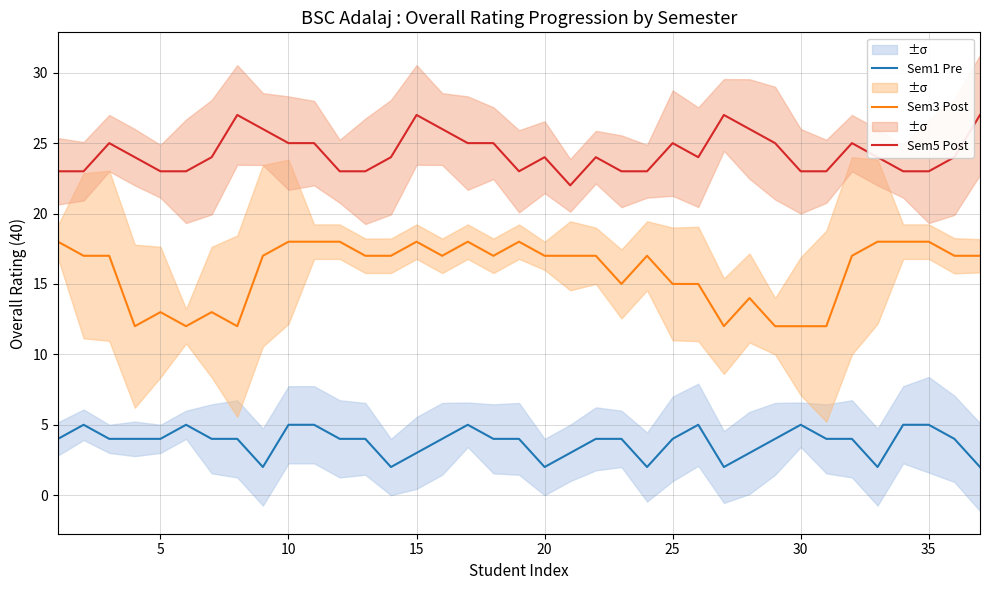

The value of Sem1 Pre at 5 is 7. True or false?

False